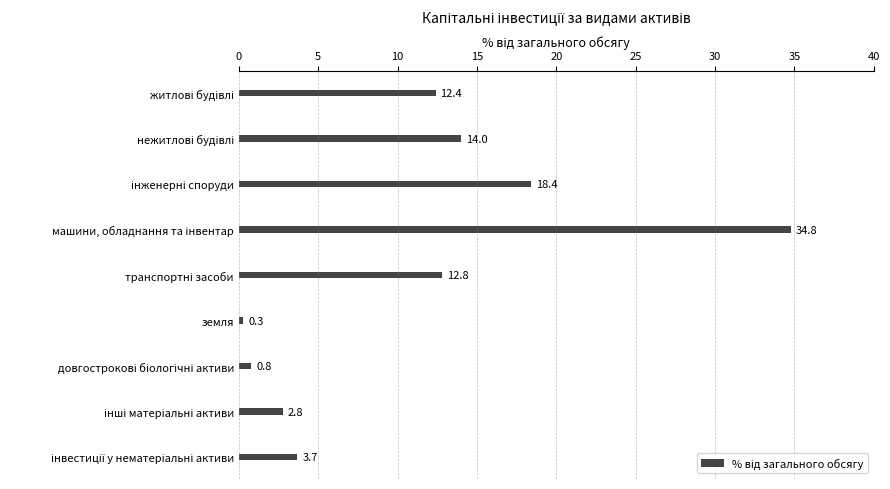

The chart shows a value of 0.3 at земля. True or false?

True